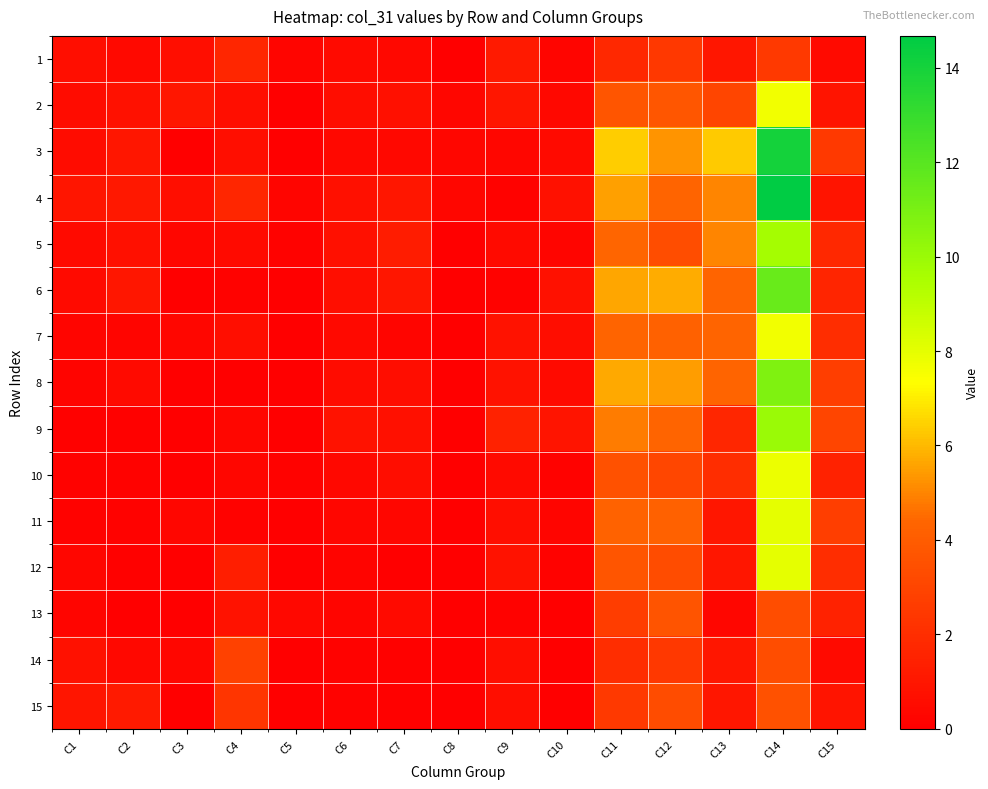

What is the spread (max minus min) of values at C14?

12.2